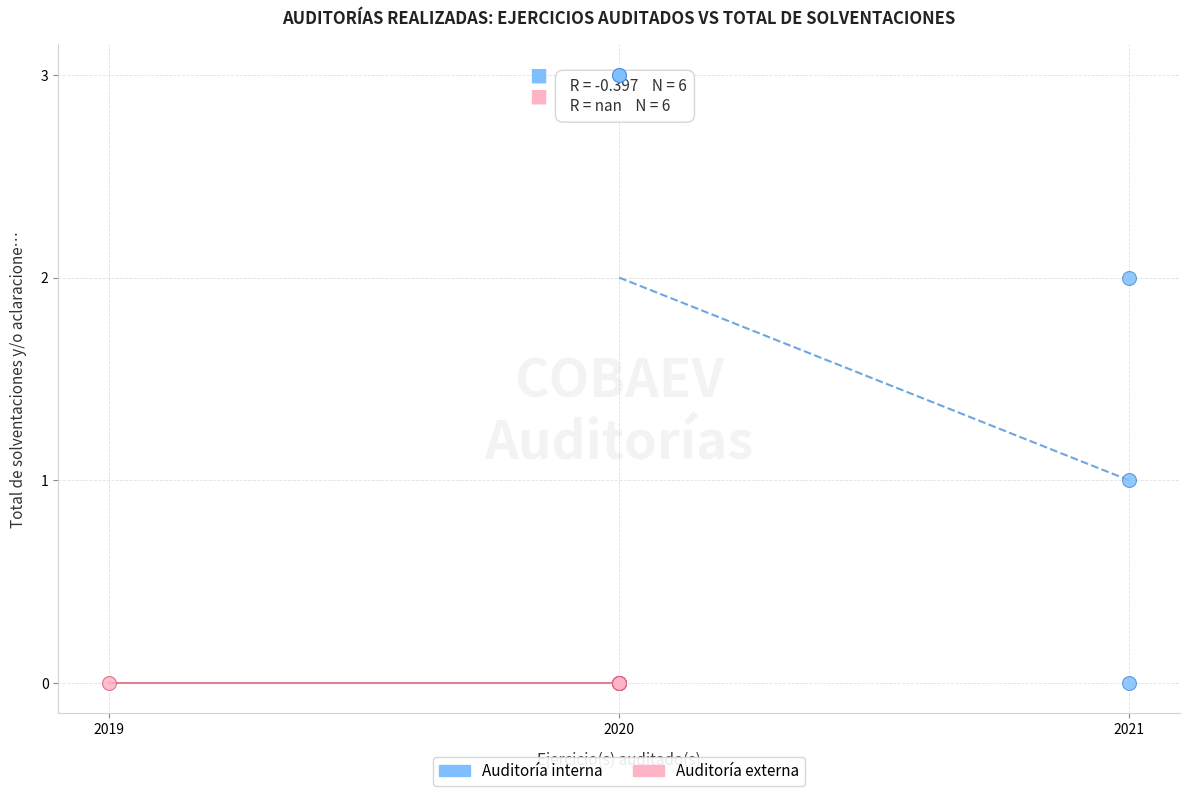

What are all the series names shown in the legend?

Auditoría interna, Auditoría externa